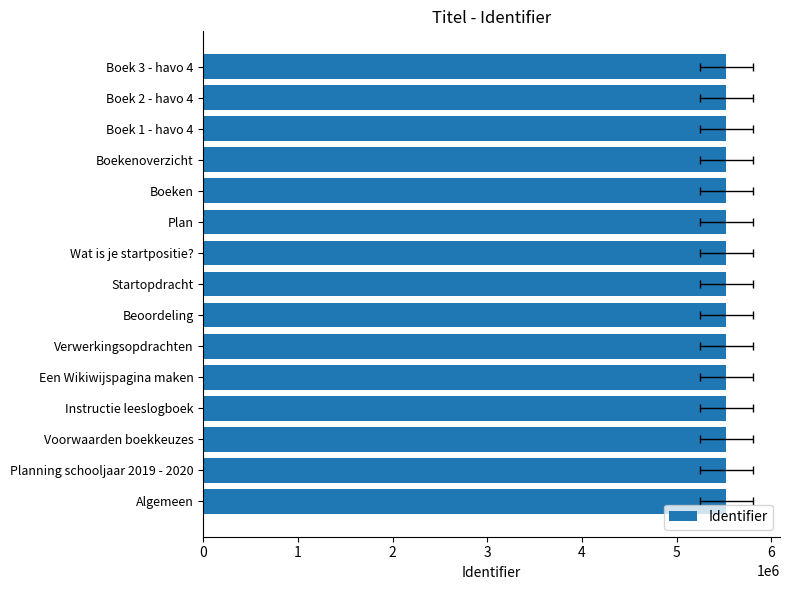

What is the minimum value shown in the chart?

5527005